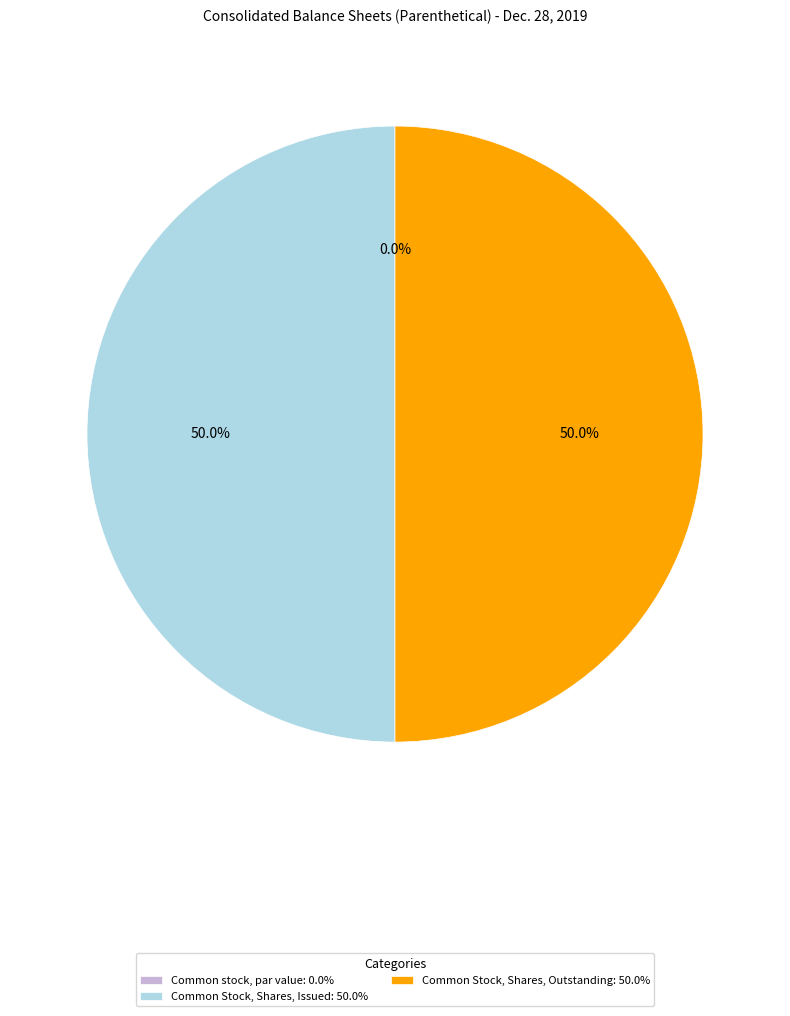

How much of the chart is everything except Common stock, par value?

100.0%